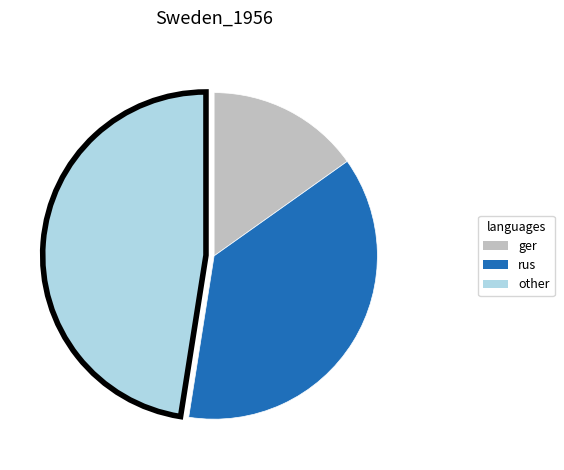

Rank the categories by value from lowest to highest.

ger, rus, other